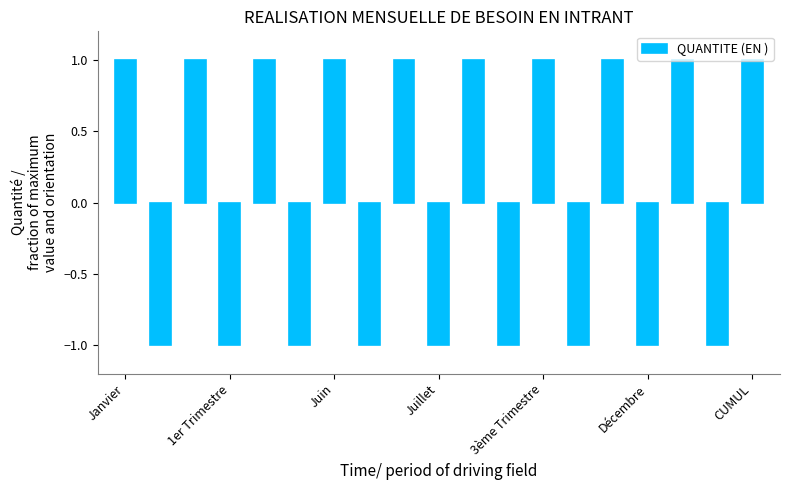

What is the value of the 11th bar from the left?

1